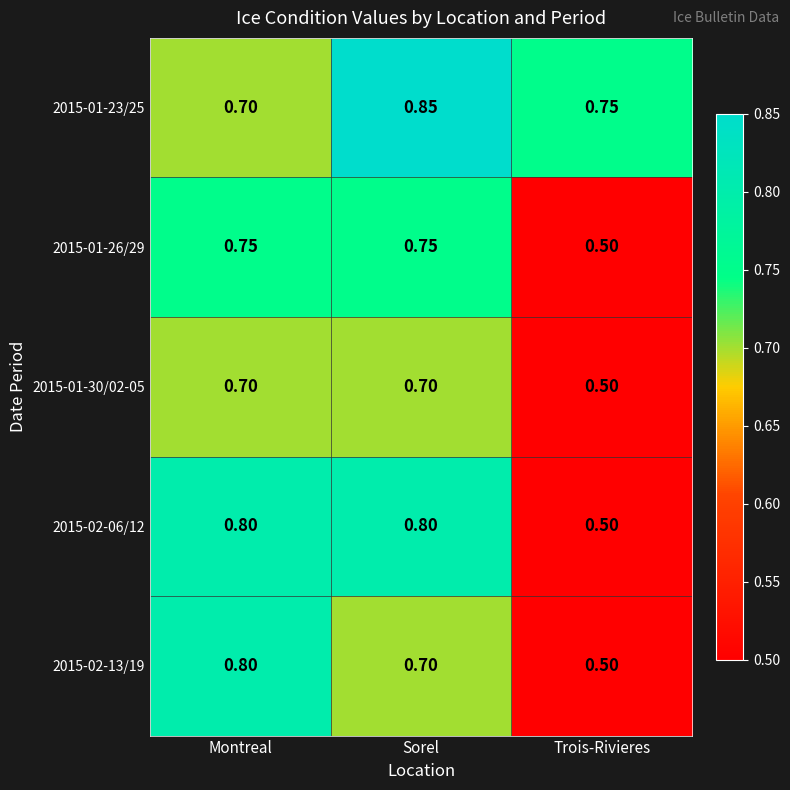

List the labels in order of 2015-02-13/19 value, smallest first.

Trois-Rivieres, Sorel, Montreal